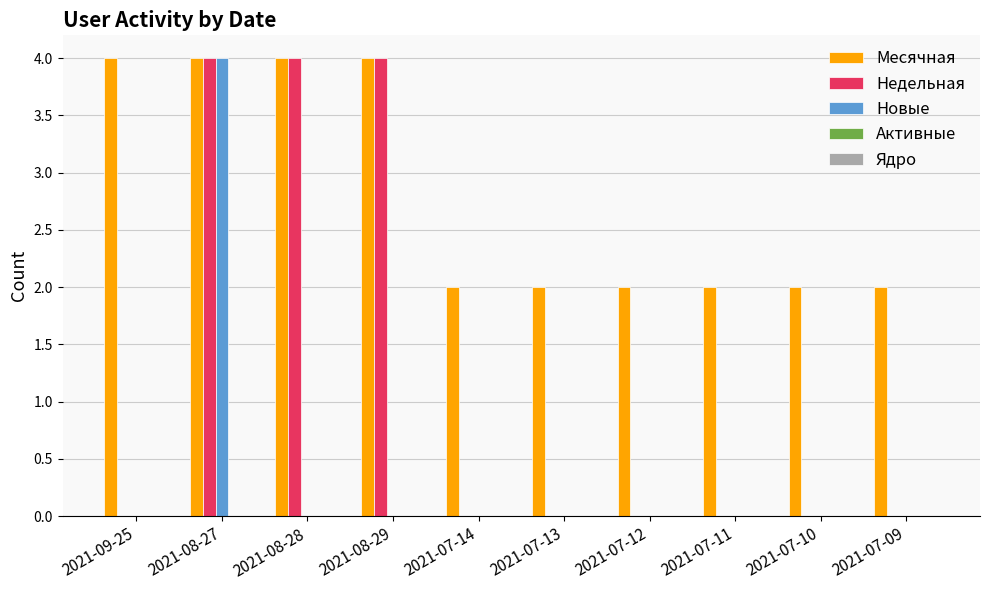

What is the maximum value shown in the chart?

4